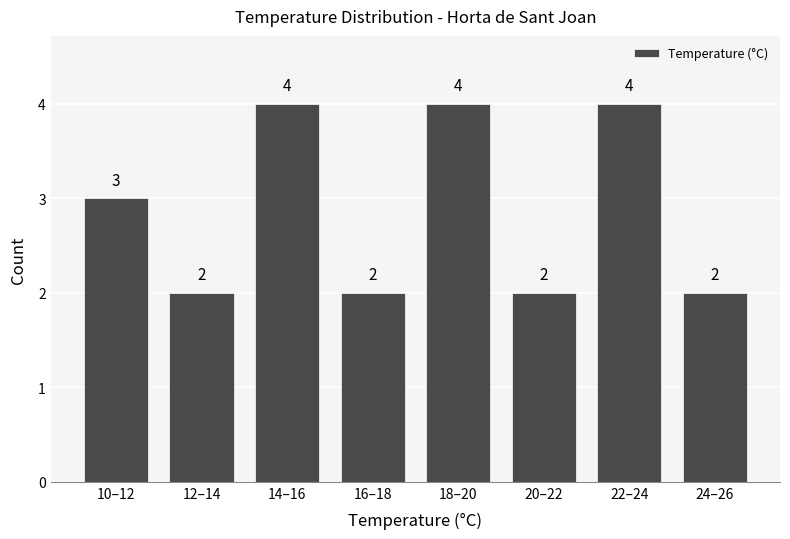

Reading right to left, transcribe all the data shown in this chart.

2	4	2	4	2	4	2	3